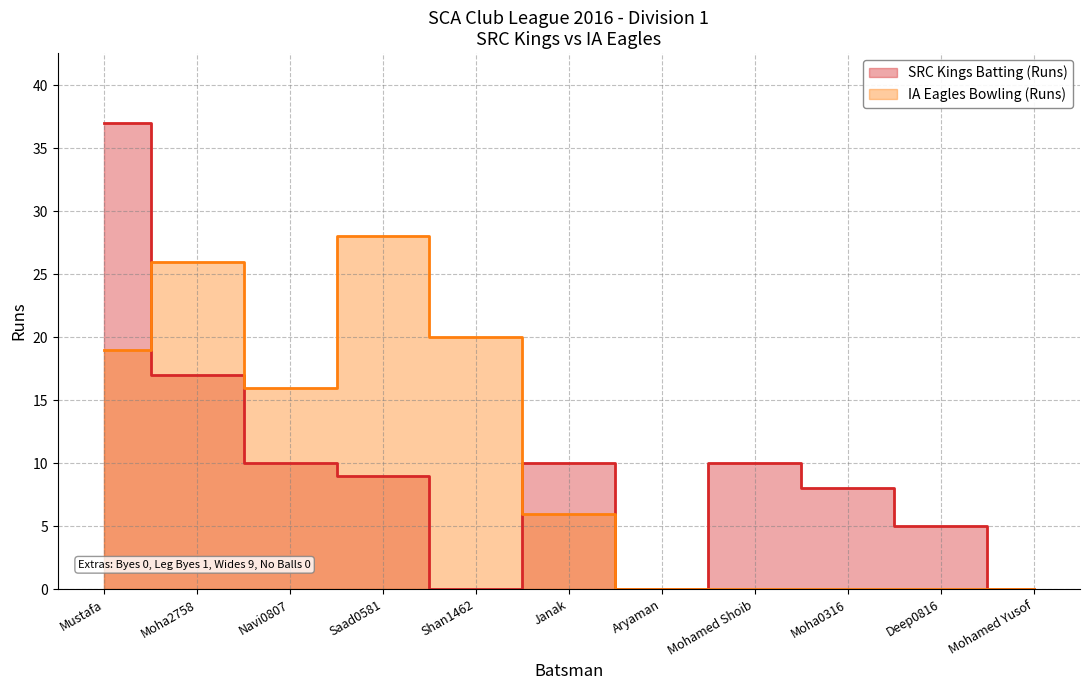

What is the total value across all series at Shan1462?

20